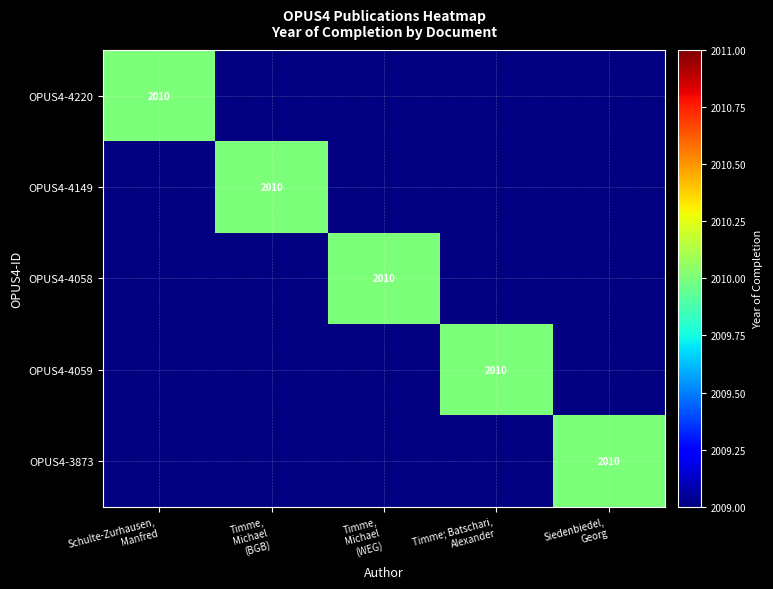

Is it true that OPUS4-4058 equals 1236 at Timme; Batschari, Alexander?

False